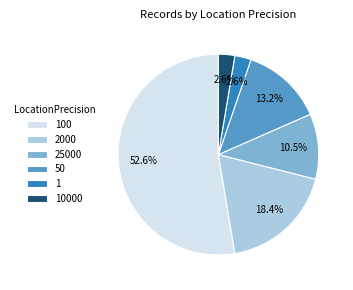

What is the largest slice in the pie chart?

100